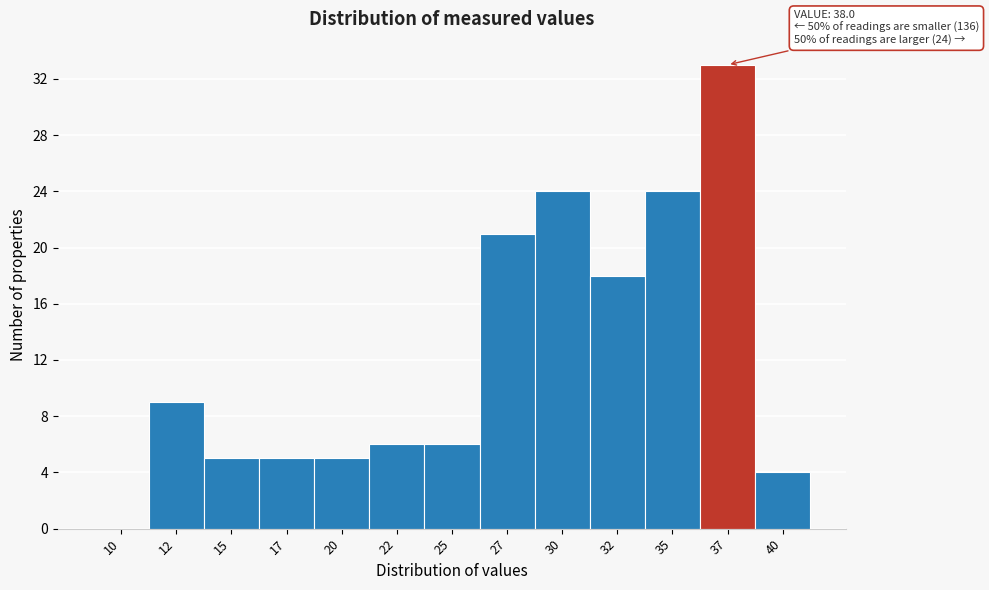

Reading right to left, extract all data points from this chart.

40=4	37=33	35=24	32=18	30=24	27=21	25=6	22=6	20=5	17=5	15=5	12=9	10=0